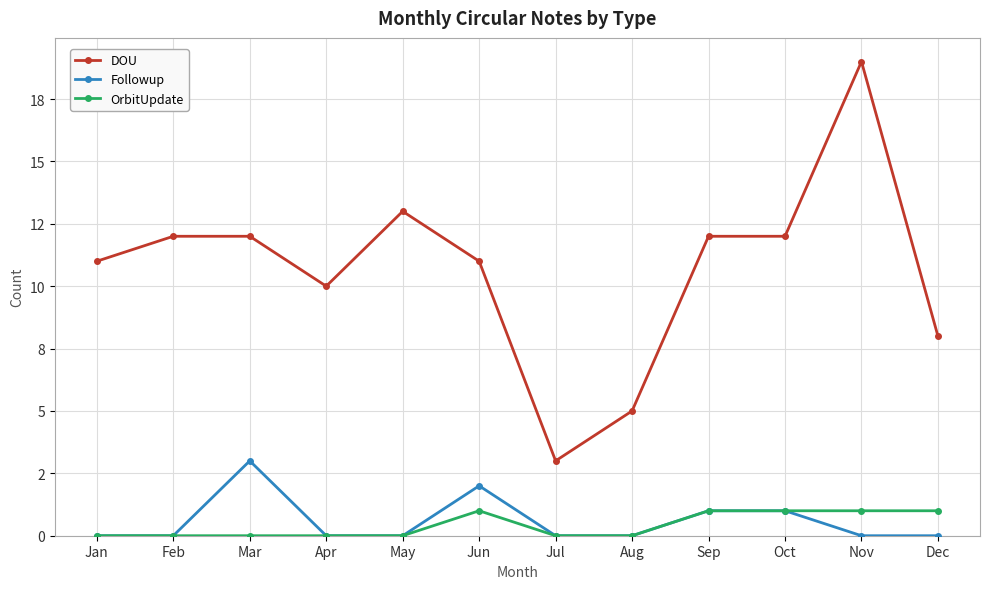

True or false: DOU and Followup intersect in this chart.

False